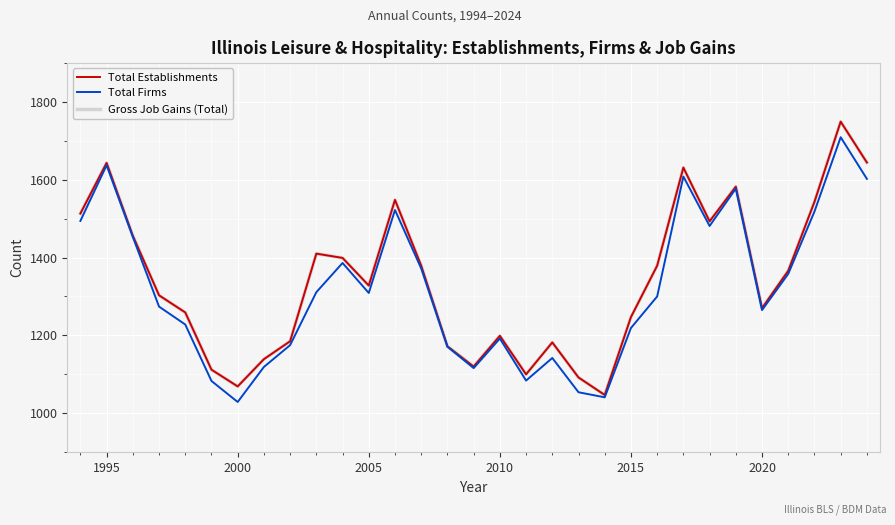

What is the difference between the maximum and second lowest values in the Total Establishments series?

680